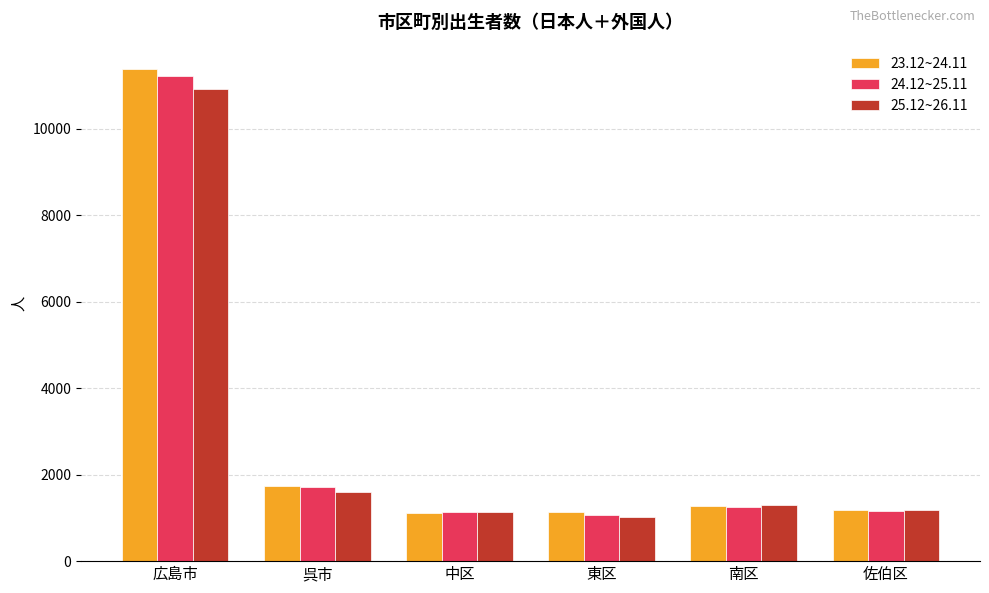

The 24.12~25.11 series shows 1723 at 呉市. True or false?

True